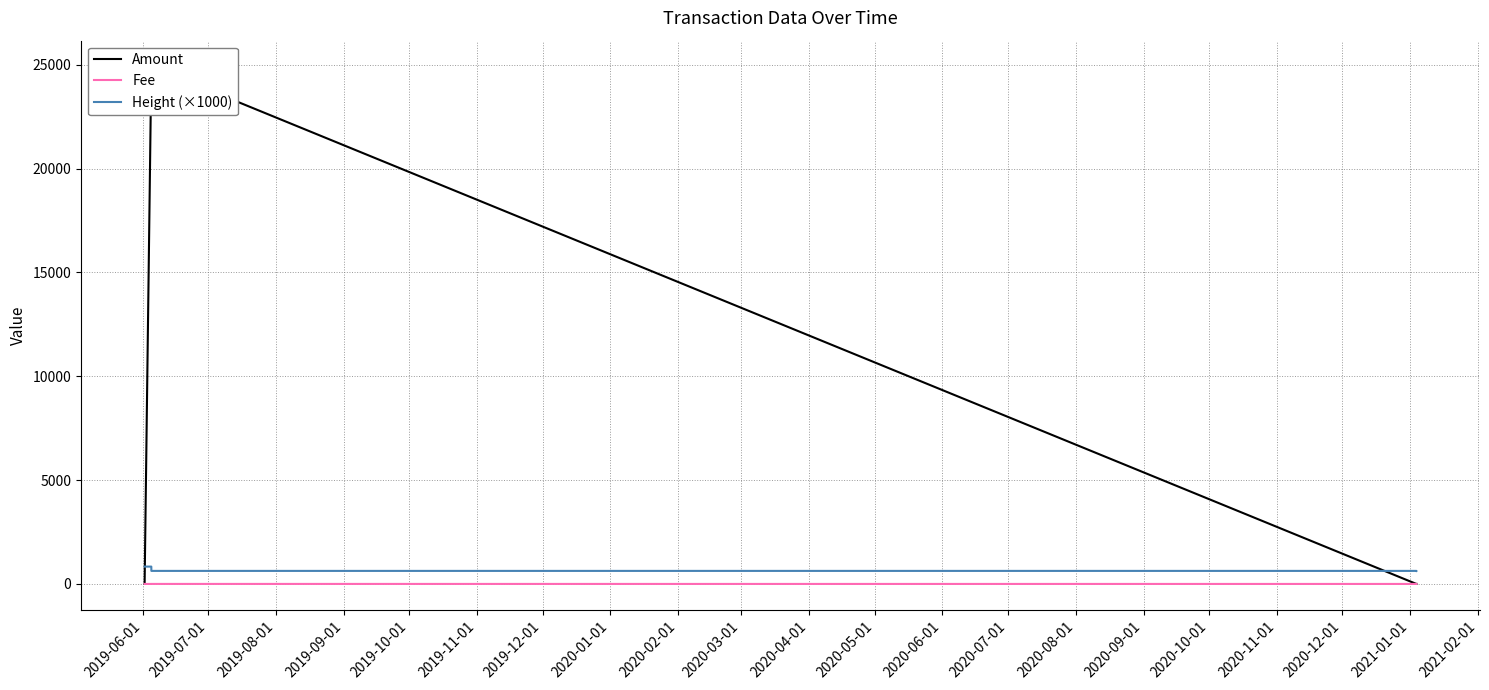

How many lines are shown in the chart?

3